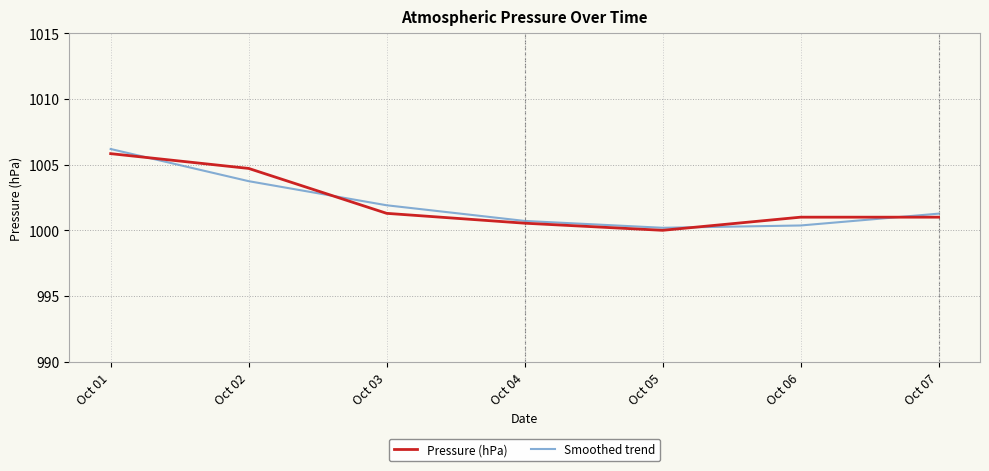

At Oct 07, list the series in order from largest to smallest.

Smoothed trend, Pressure (hPa)